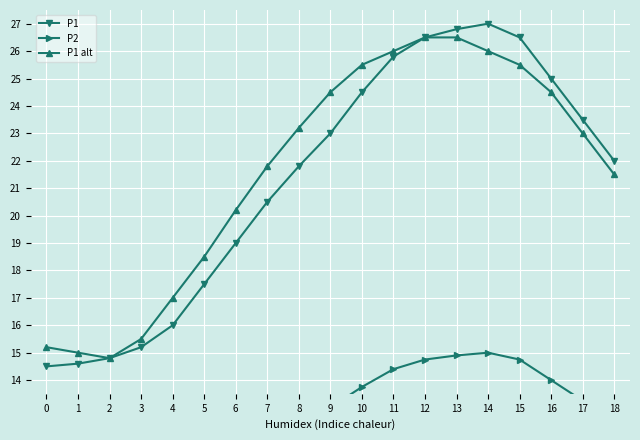

True or false: P1 and P2 cross at least once.

False